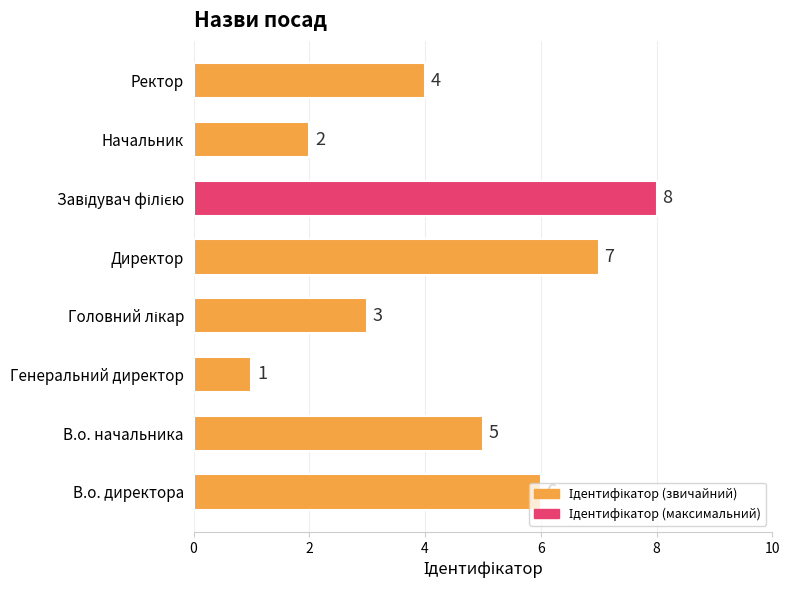

Does the chart contain stacked bars?

No